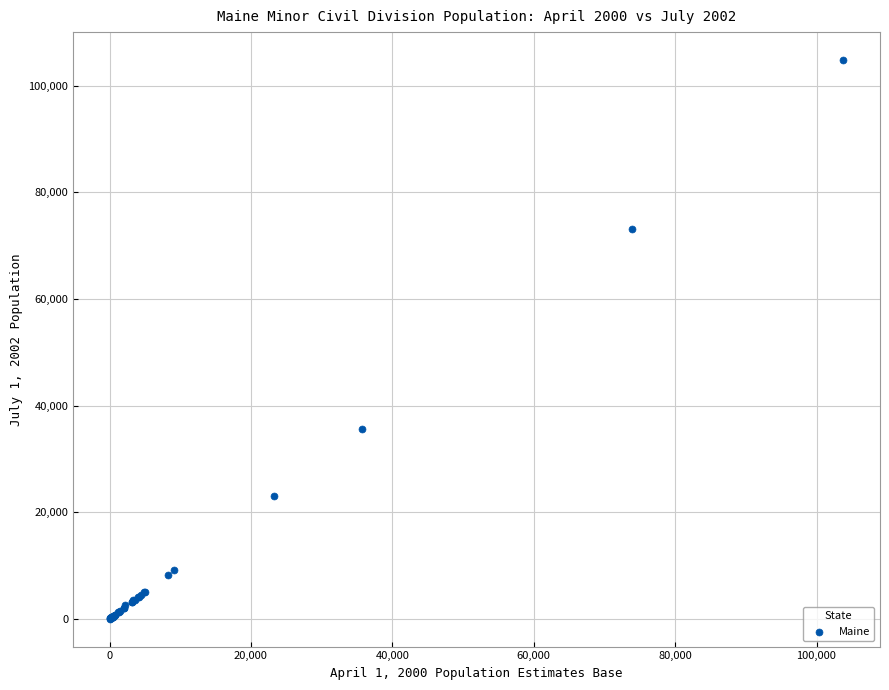

What Y value in the scatter plot is closest to 52432?

35648